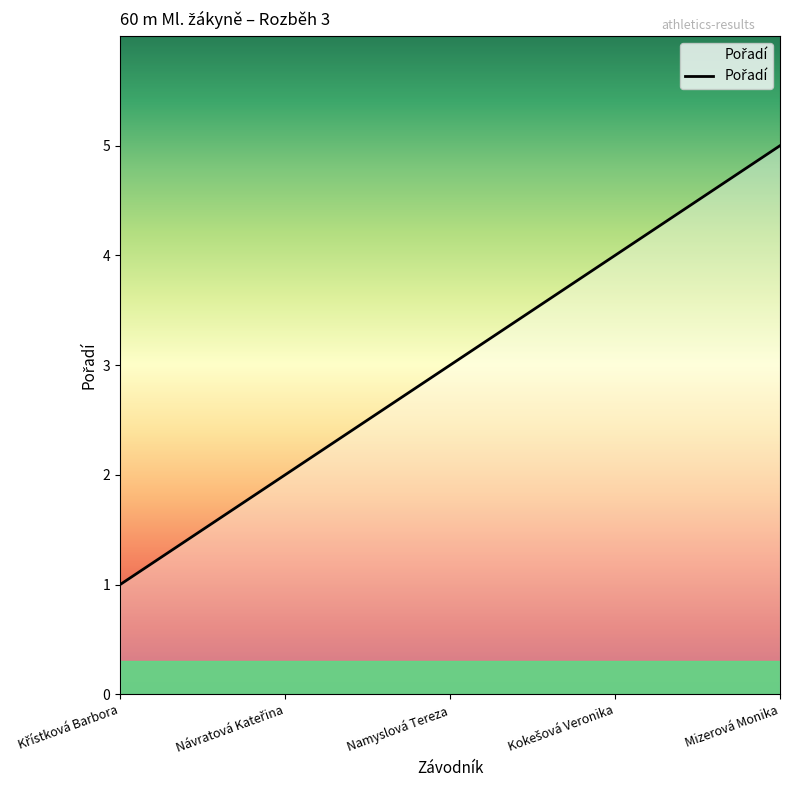

What is the approximate value at Mizerová Monika?

5